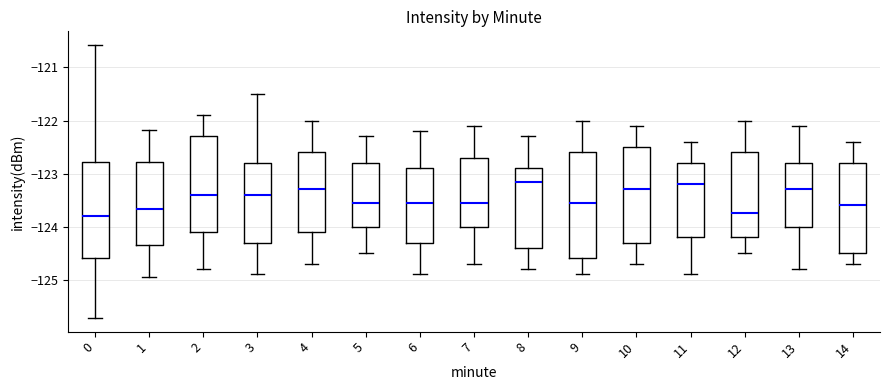

Where is the lower edge of the box at x = 11 on the y-axis? The values are not printed on the chart, so give them approximately, as read against the axis.

-124.2